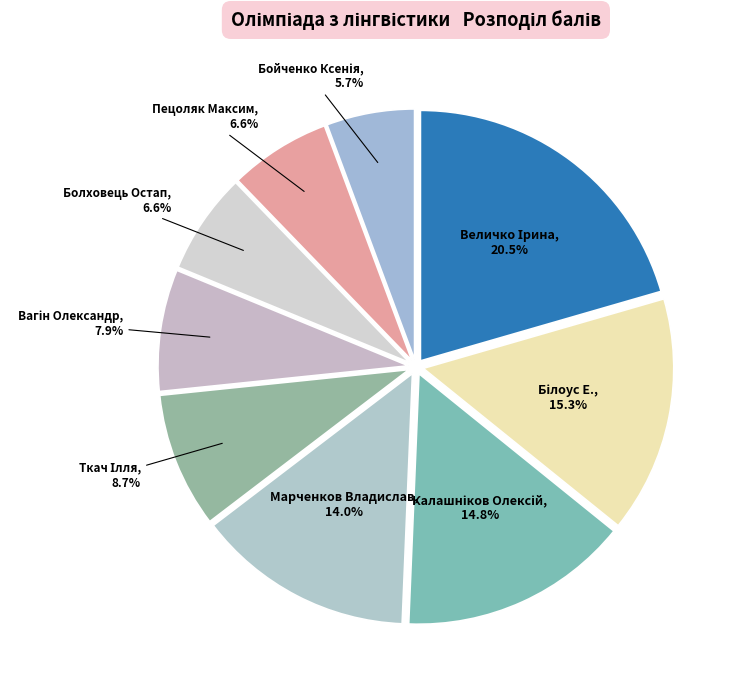

How many segments does this pie chart have?

9